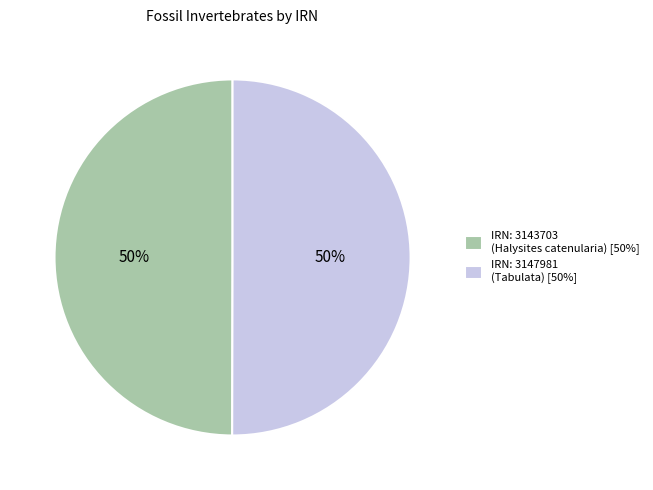

What is the ratio of the value at IRN: 3147981 (Tabulata) [50%] to the value at IRN: 3143703 (Halysites catenularia) [50%]?

1.0